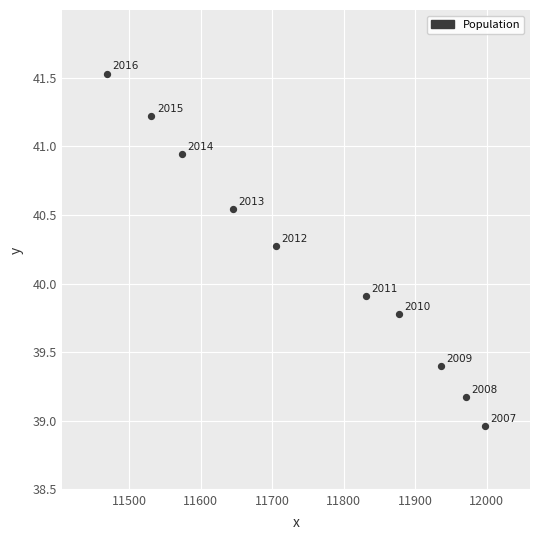

What Y value in the scatter plot is closest to 40?

39.9